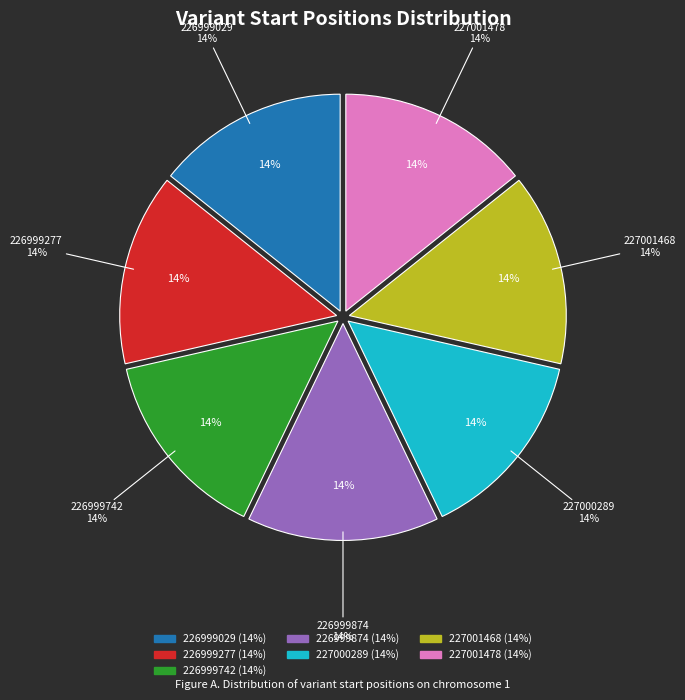

To the nearest percent, what is the average slice percentage?

14%